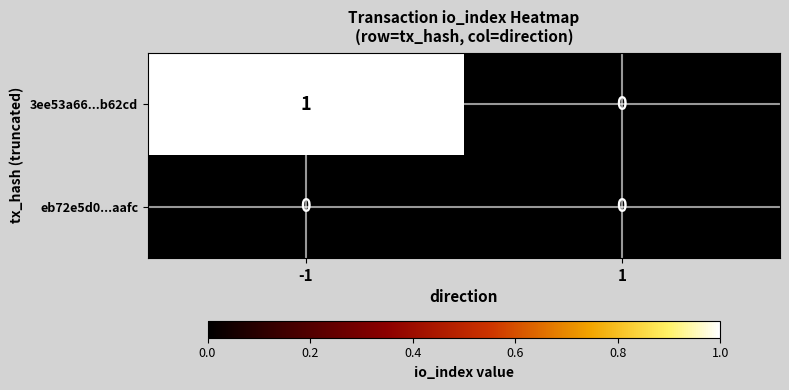

Reading right to left, transcribe all the data shown in this chart.

3ee53a66...b62cd: 1=0	-1=1
eb72e5d0...aafc: 1=0	-1=0